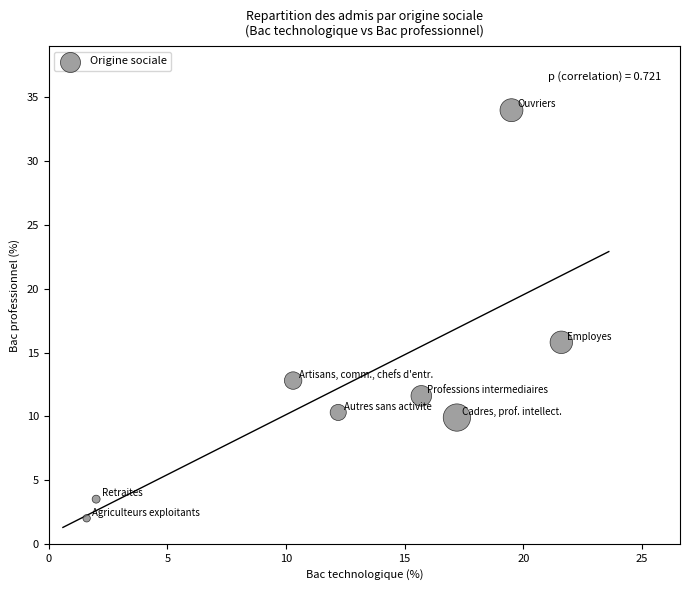

What Y value in the scatter plot is closest to 18?

15.8